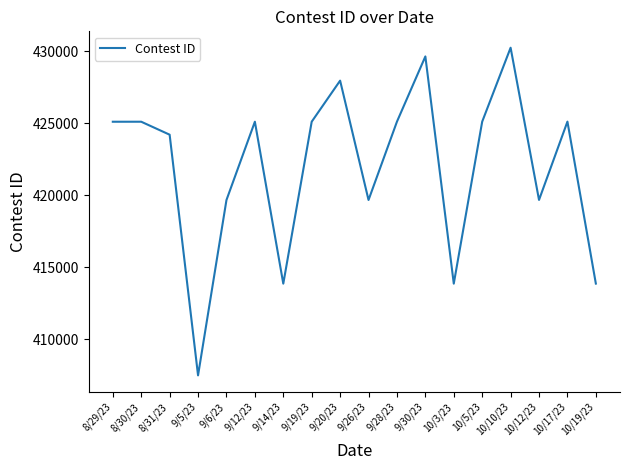

How many interior local valleys (lower than both neighbors) does the data have?

5